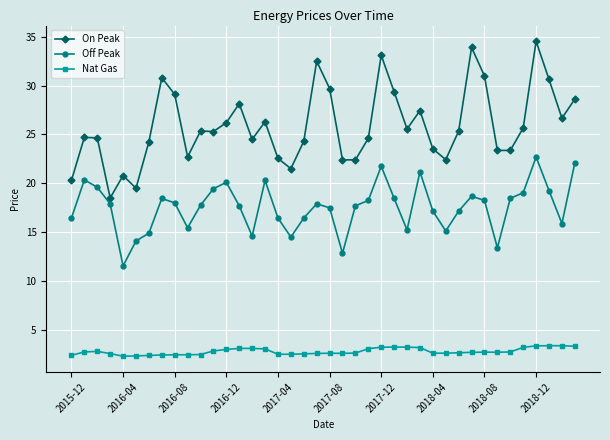

How many lines are shown in the chart?

3